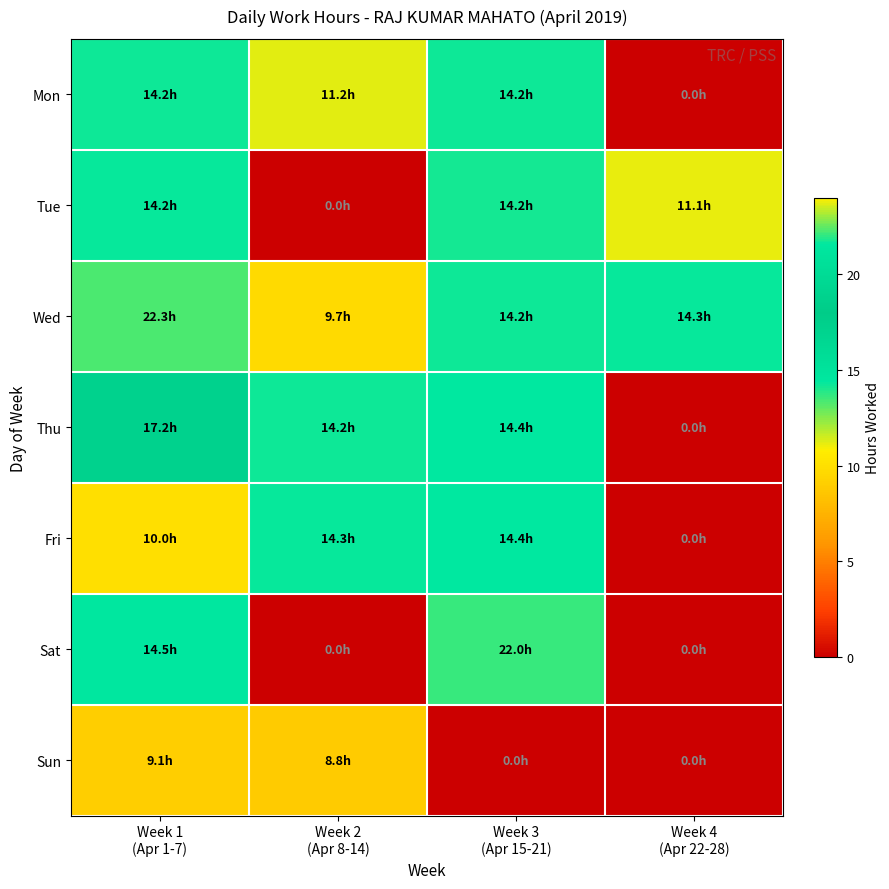

Between Week 1 (Apr 1-7) and Week 4 (Apr 22-28), which series saw the biggest shift?

Thu